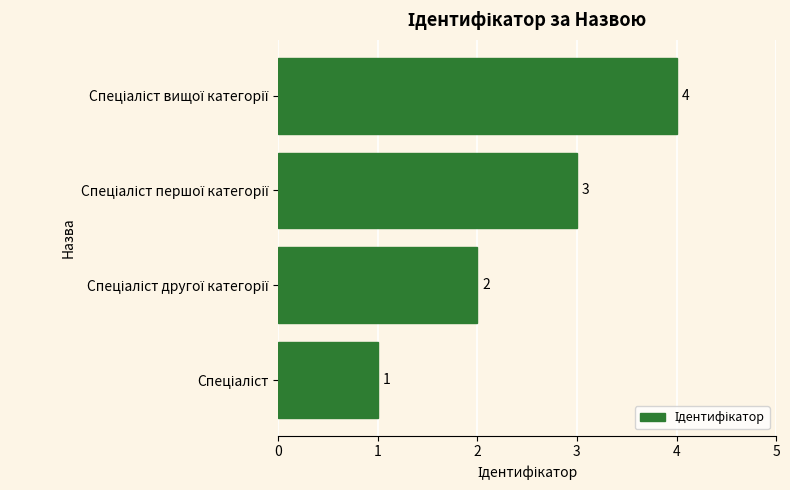

What is the sum of all values?

10